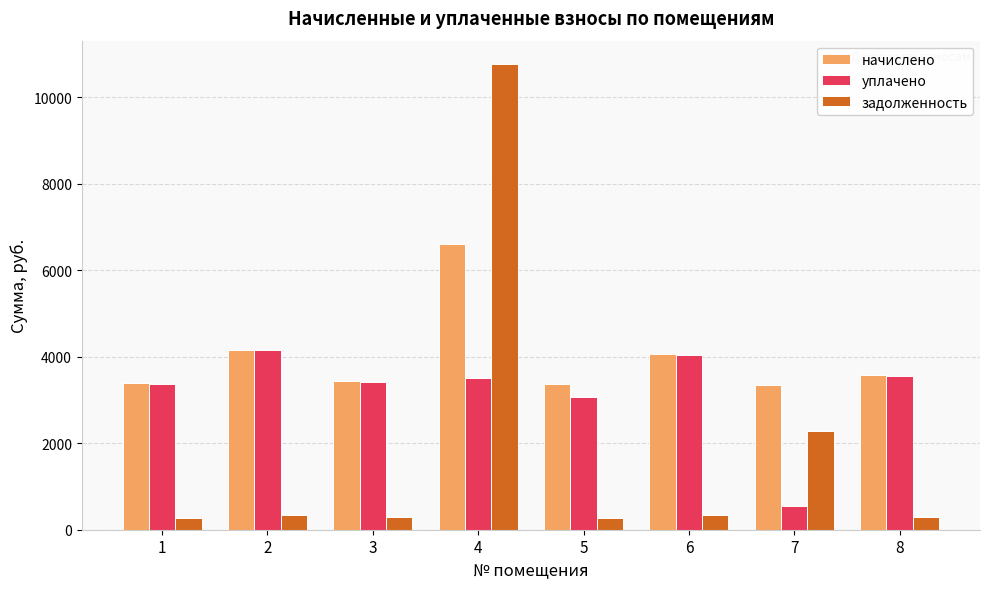

How many bars are there in each group?

3